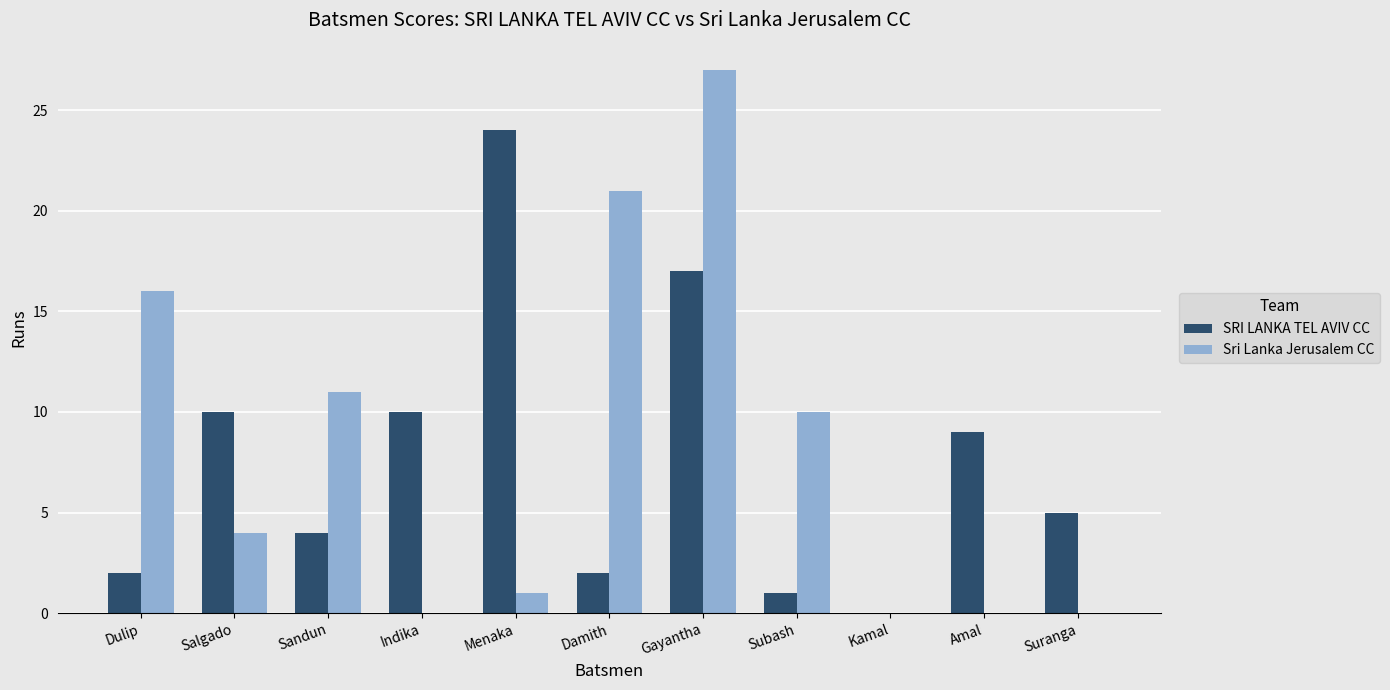

At which label is Sri Lanka Jerusalem CC closest to 13?

Sandun